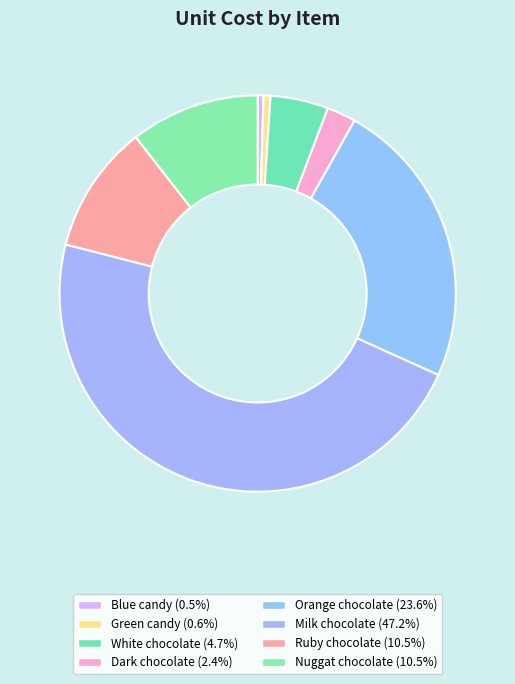

Combined, do Dark chocolate and Blue candy account for over 50%?

No